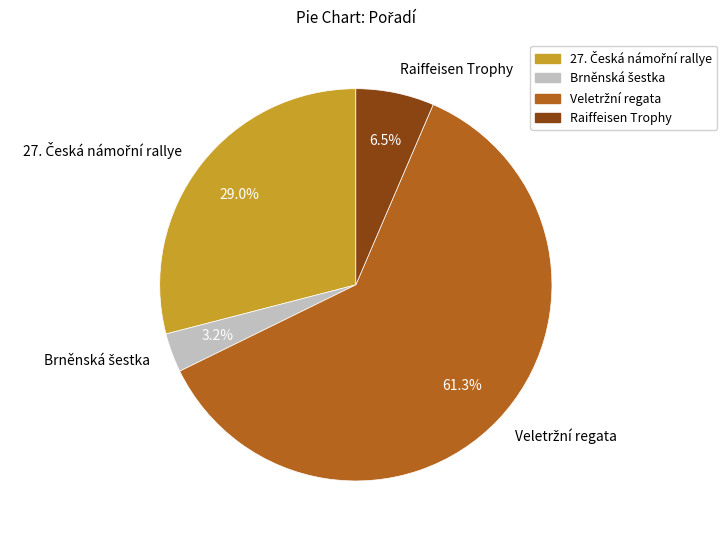

Is there a majority slice in this chart?

Yes